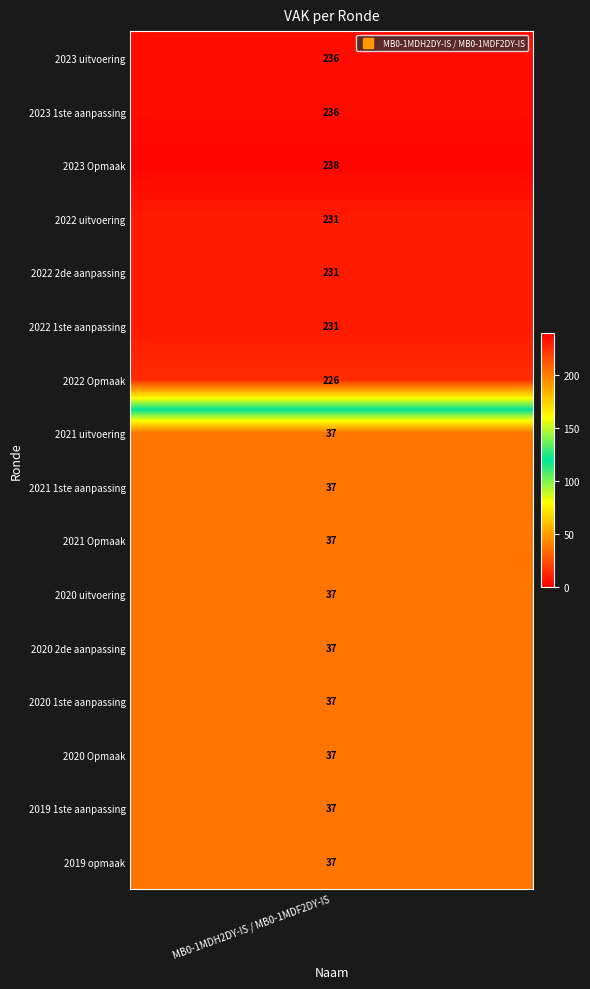

Where is the data nearest to the value 137?

2022 Opmaak